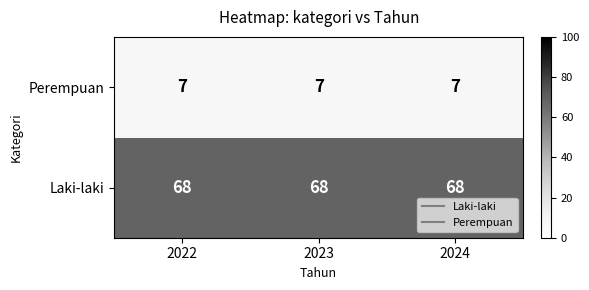

What is the greatest value displayed?

68